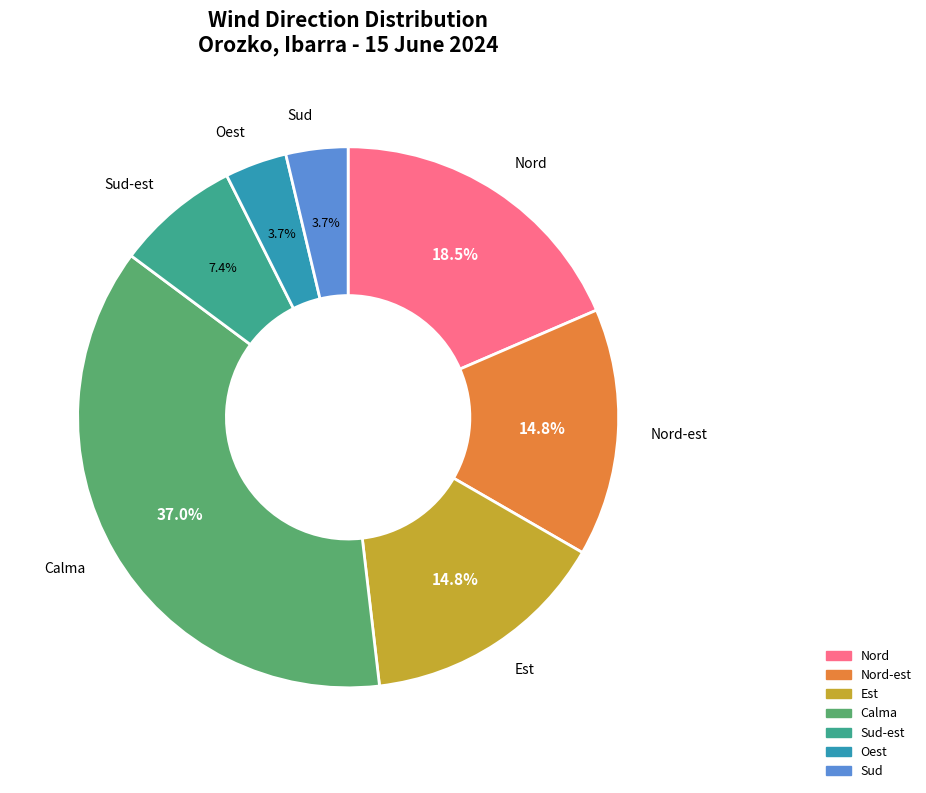

Is there a majority slice in this chart?

No